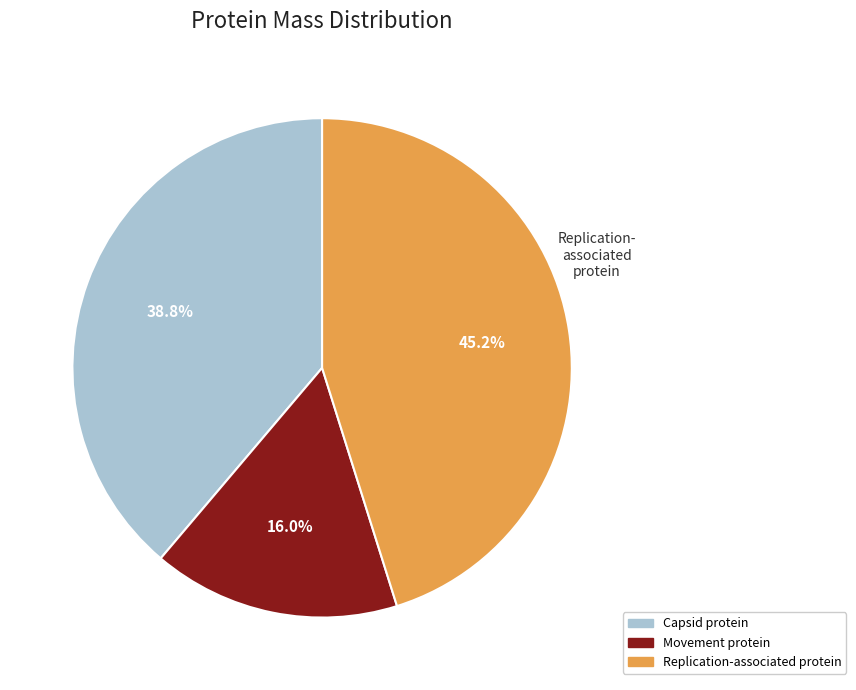

What is the smallest slice in the pie chart?

Movement protein